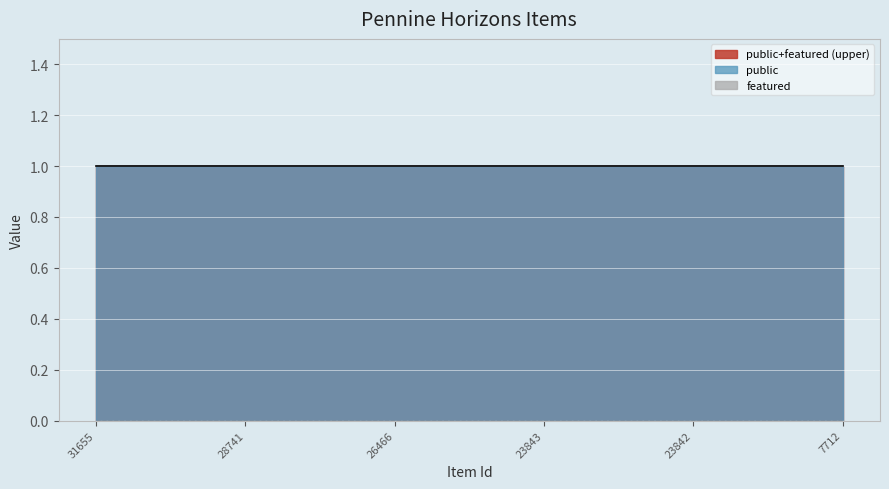

Which series has the largest total across all categories?

public line